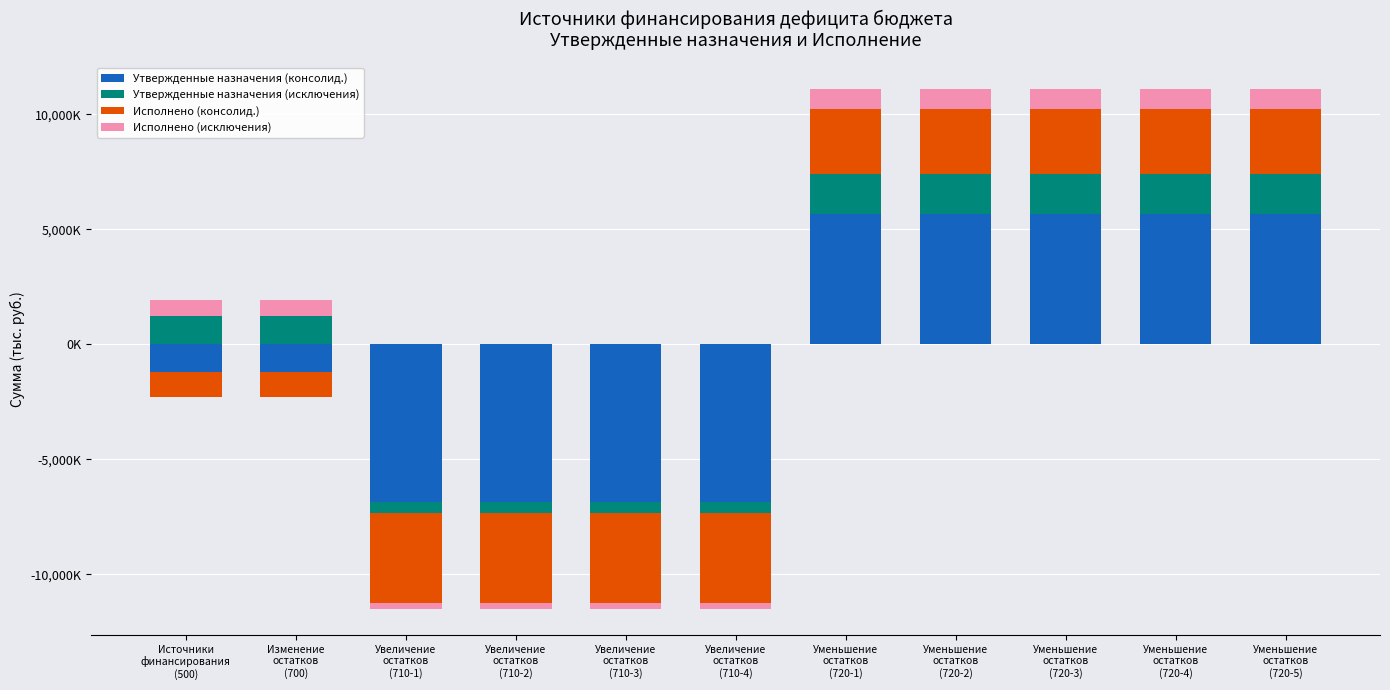

Count the number of data series in this chart.

4